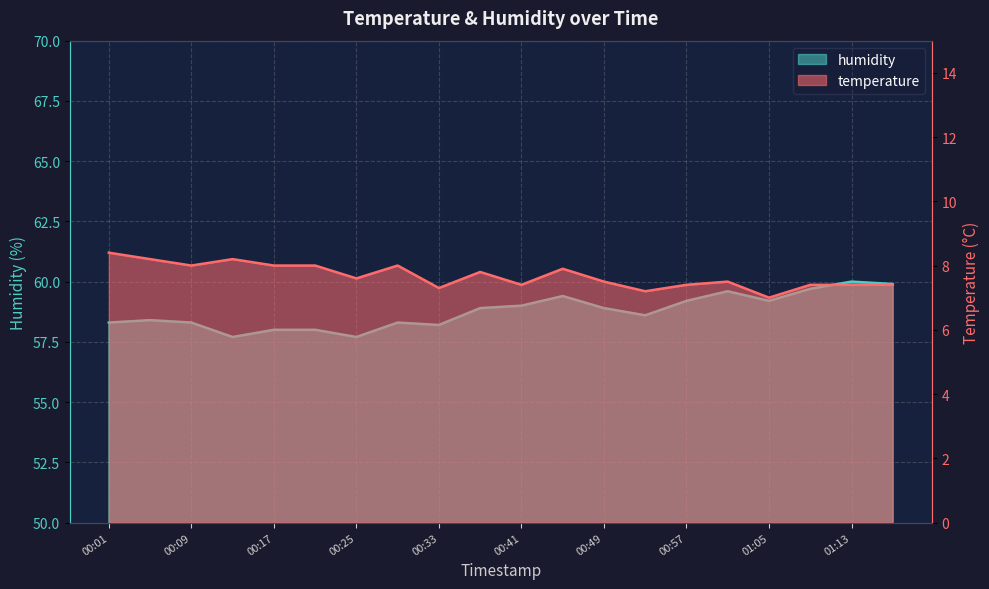

Which label corresponds to the smallest value in the chart?

01:05